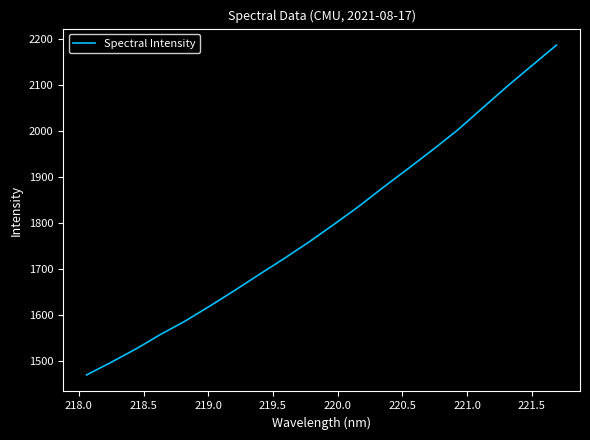

What is the smallest value displayed?

1470.4